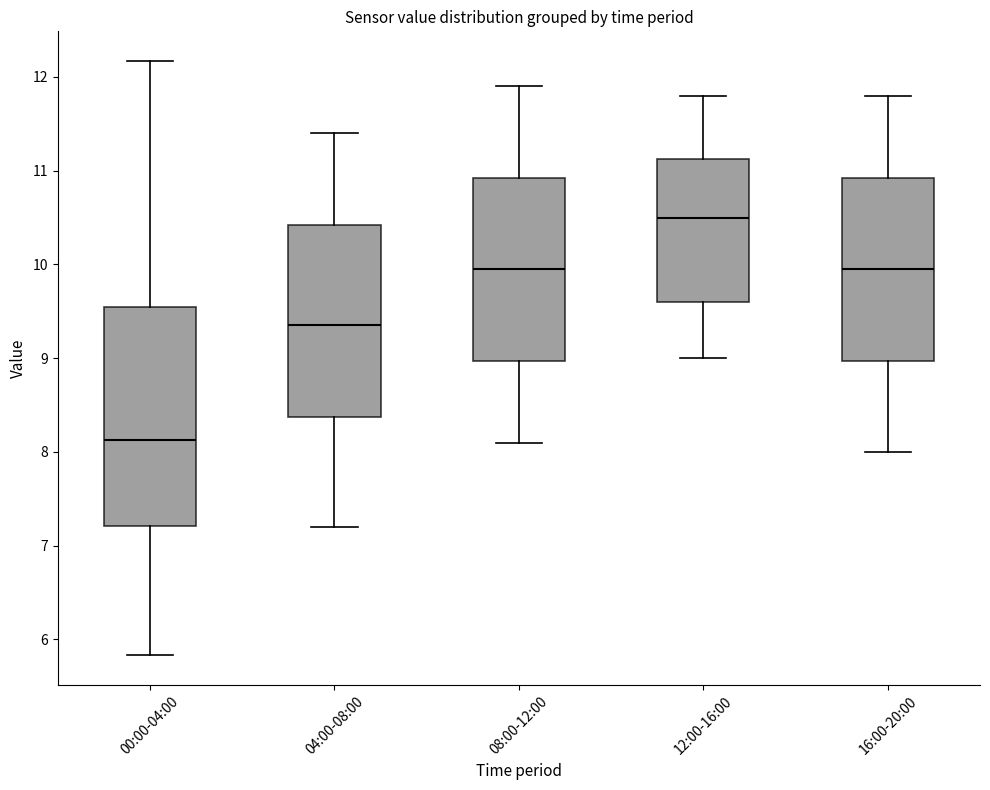

Where is the lower edge of the box for 04:00-08:00 on the y-axis? The values are not printed on the chart, so give them approximately, as read against the axis.

8.4